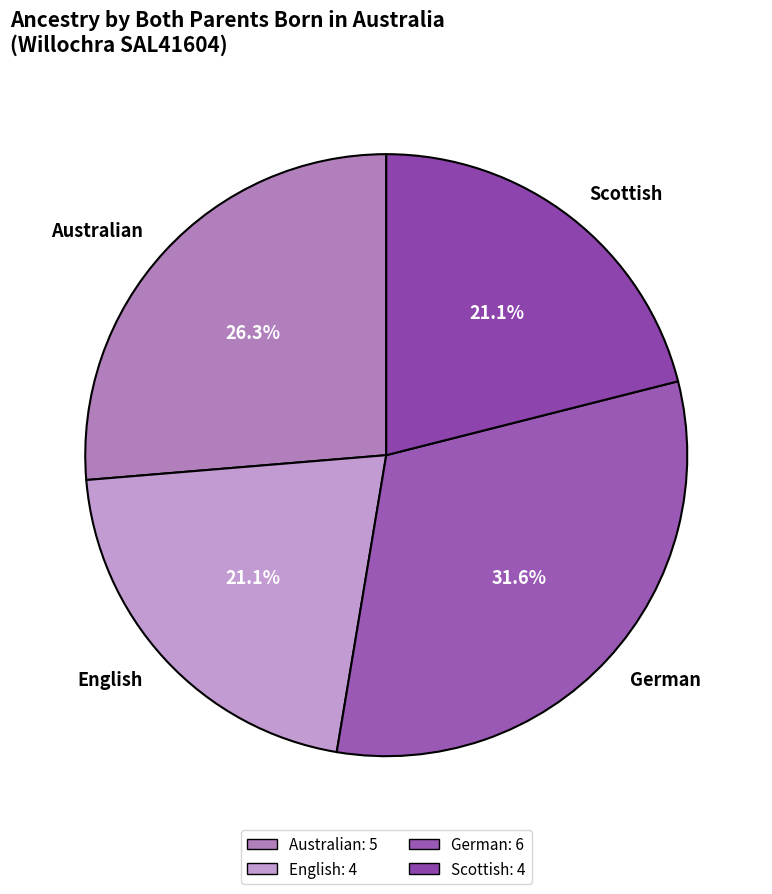

What is the ratio of the value at German to the value at English?

1.5